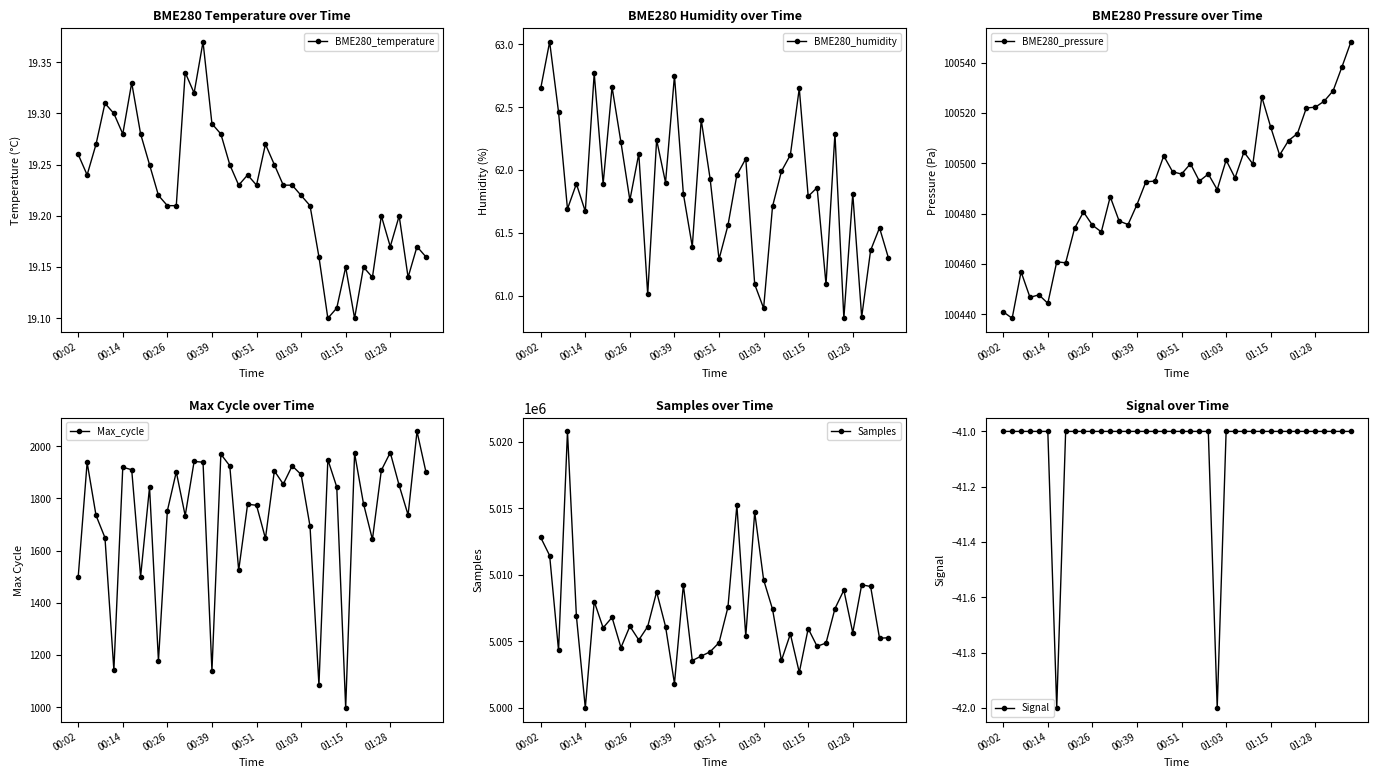

Is it true that BME280_humidity equals 14.5 at 00:39?

False